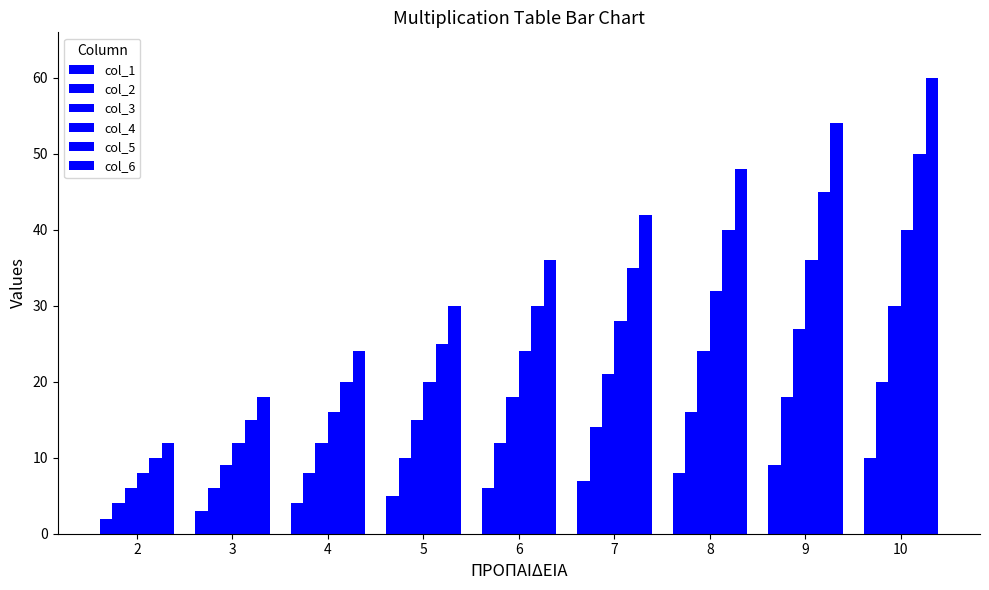

True or false: col_1 has a value of 0 at 2.

False